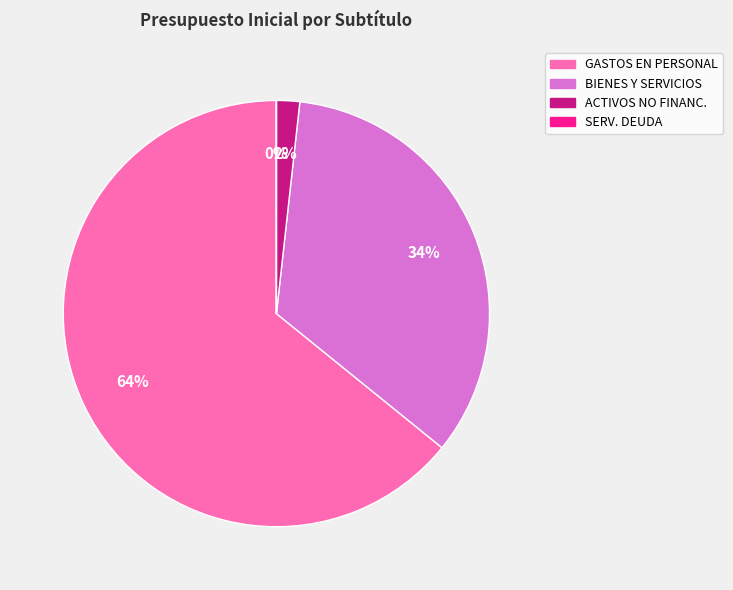

To the nearest percent, what is the difference between the largest and smallest slice percentages?

64%